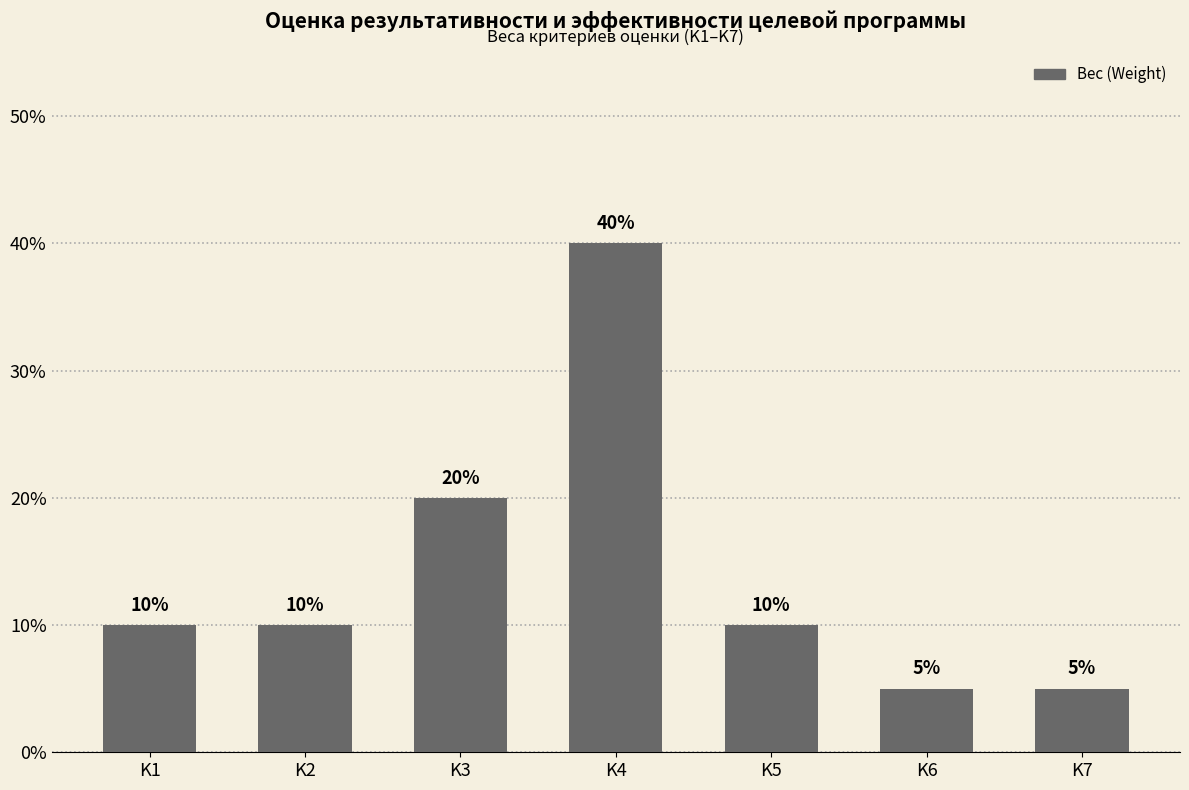

Is it true that the value at K5 is 0.2?

False